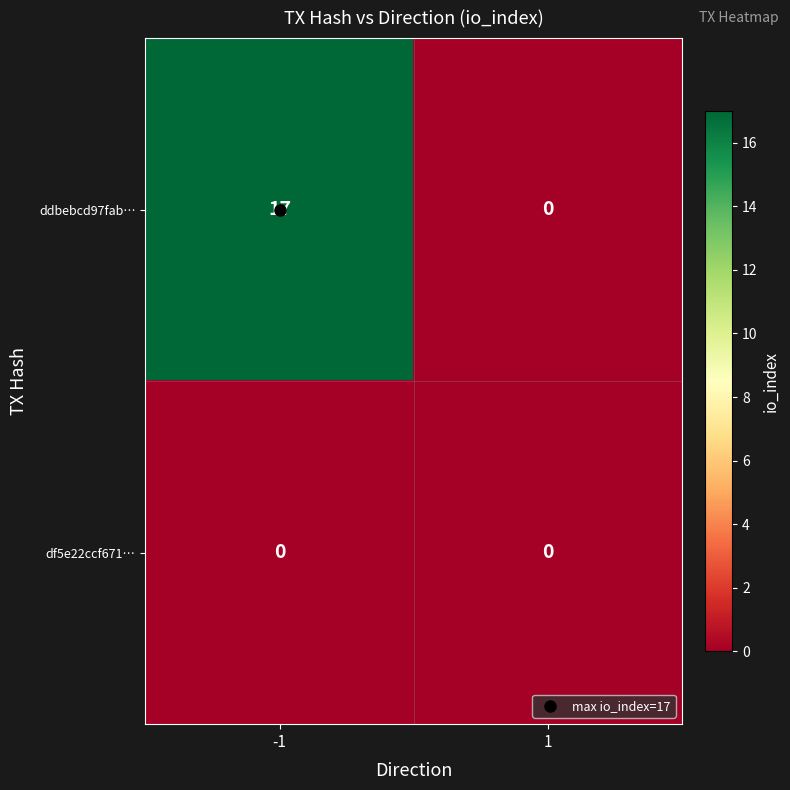

List the series in order of their overall mean, lowest first.

df5e22ccf671…, ddbebcd97fab…